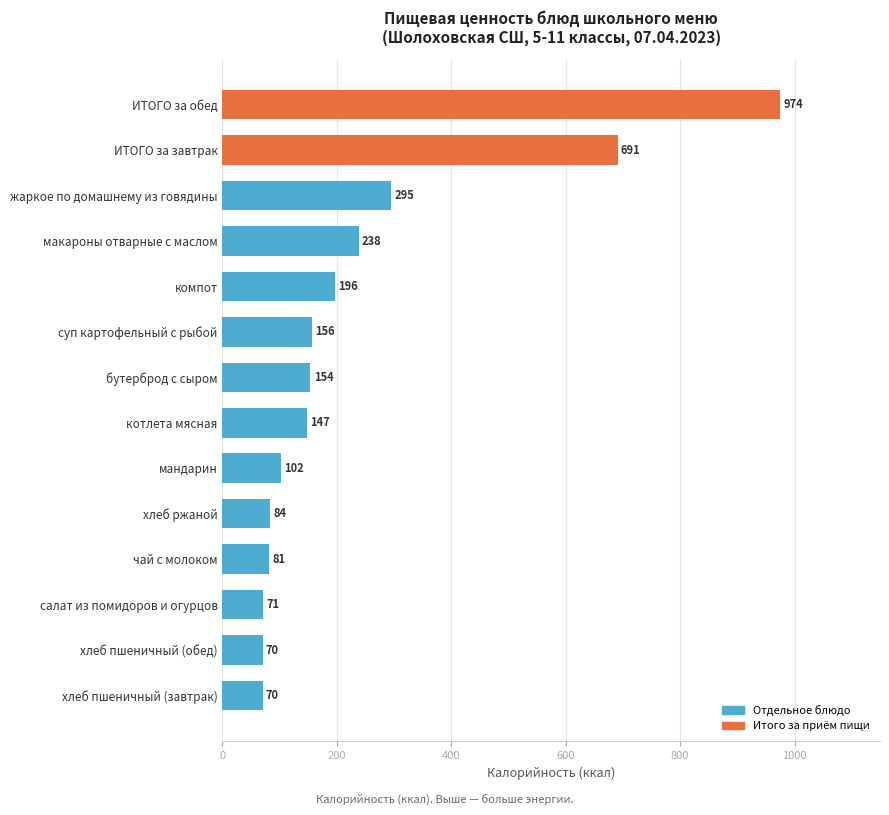

Is it true that the value at ИТОГО за обед is 438.8?

False